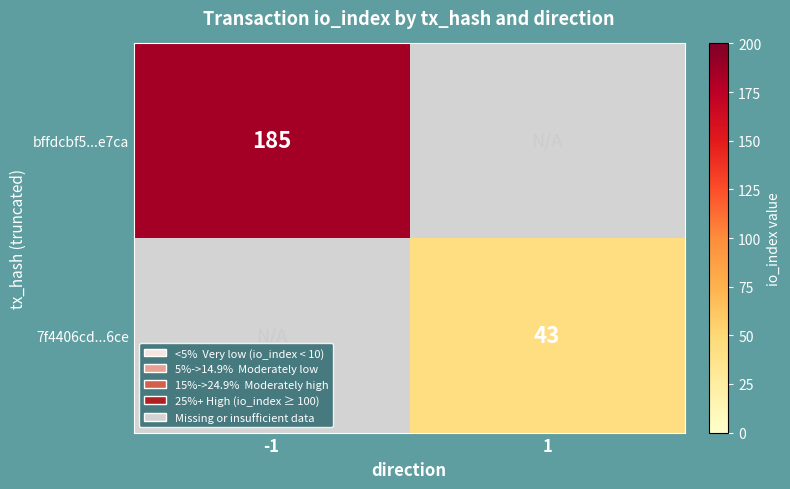

At how many categories does at least one series exceed 108?

1